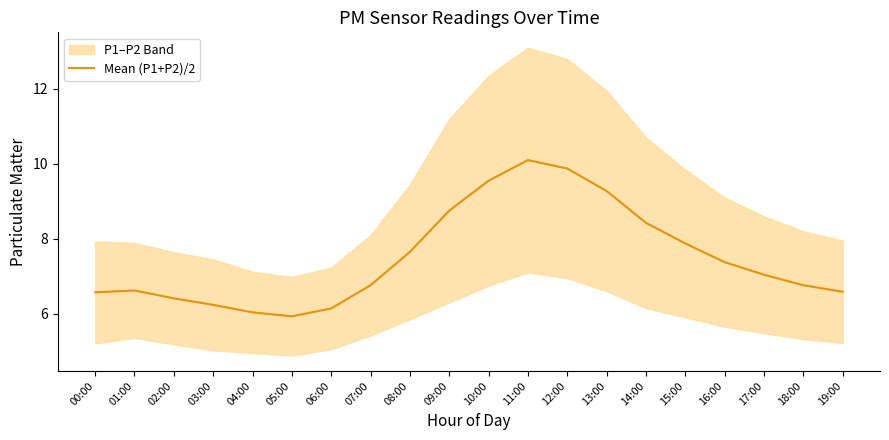

What is the greatest value displayed?

10.1